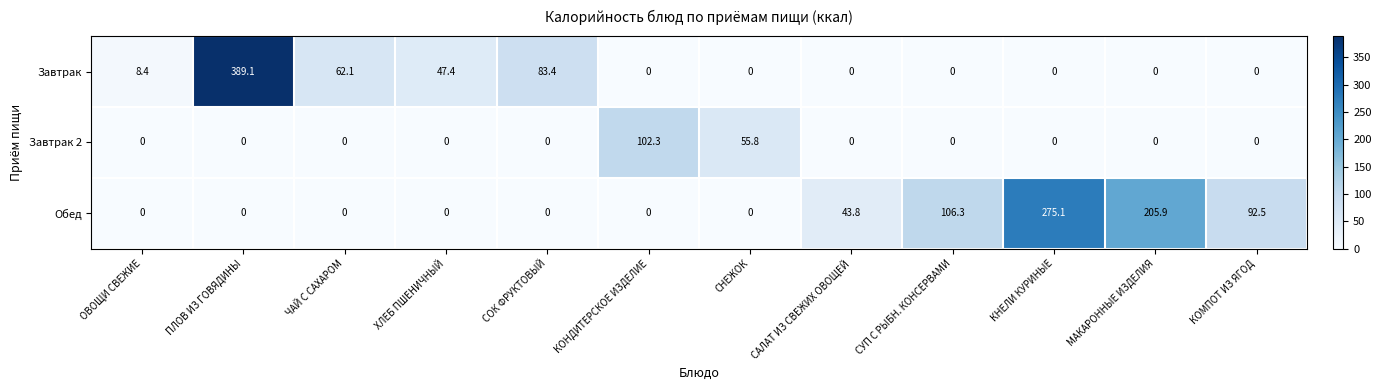

At which category is the sum across all series the highest?

ПЛОВ ИЗ ГОВЯДИНЫ